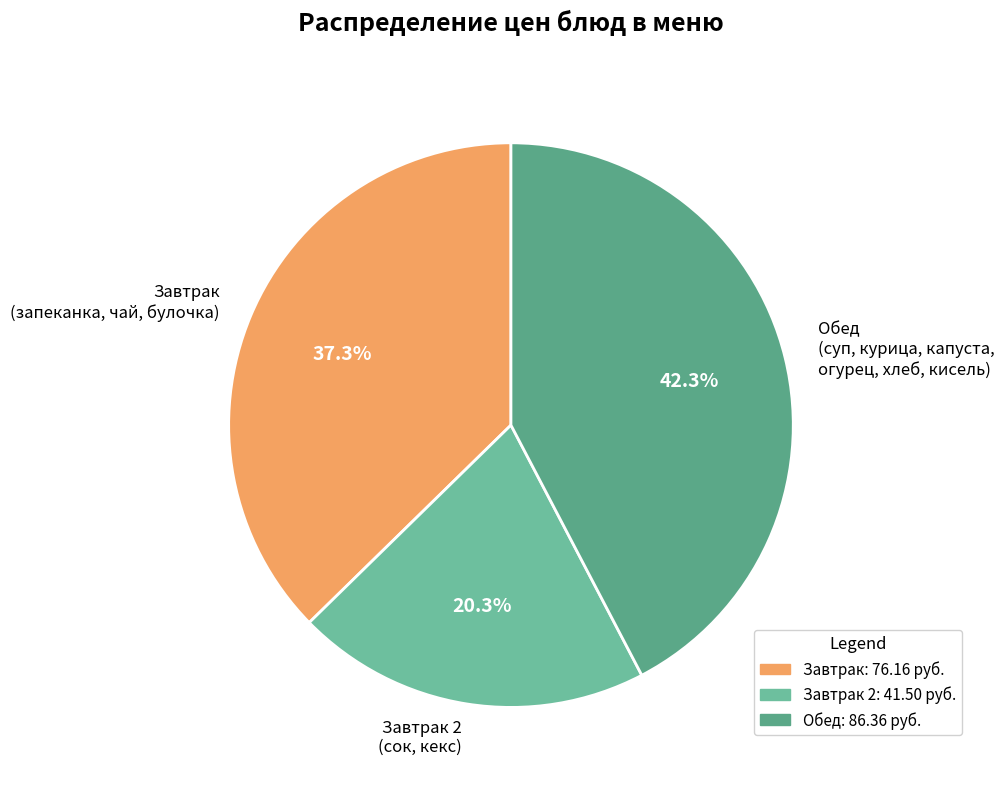

Approximately how many times larger is the value at Обед (суп, курица, капуста, огурец, хлеб, кисель) compared to Завтрак 2 (сок, кекс)?

2.1